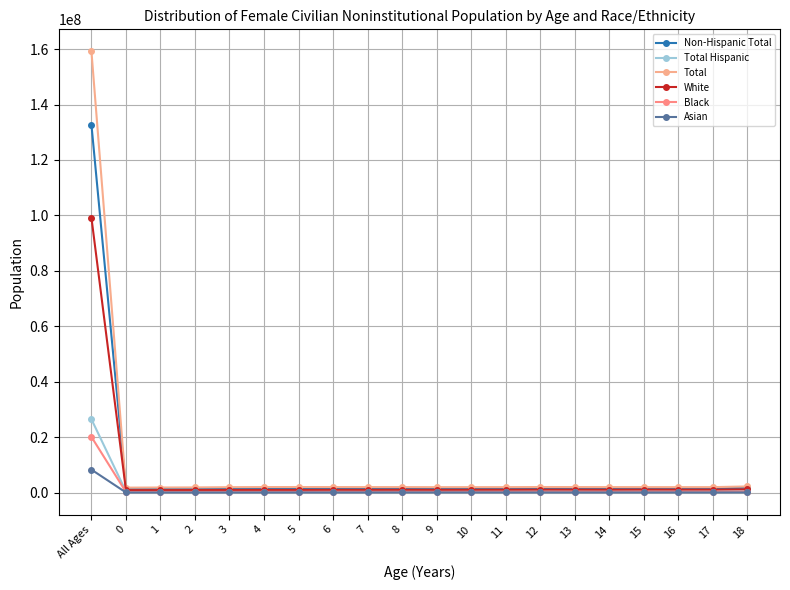

What is the sum of the Non-Hispanic Total values at 11 and 12?

3118538